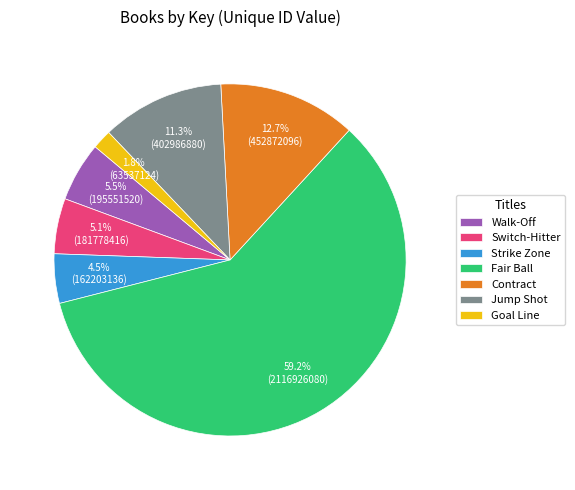

Which category has the biggest portion of the pie?

Fair Ball